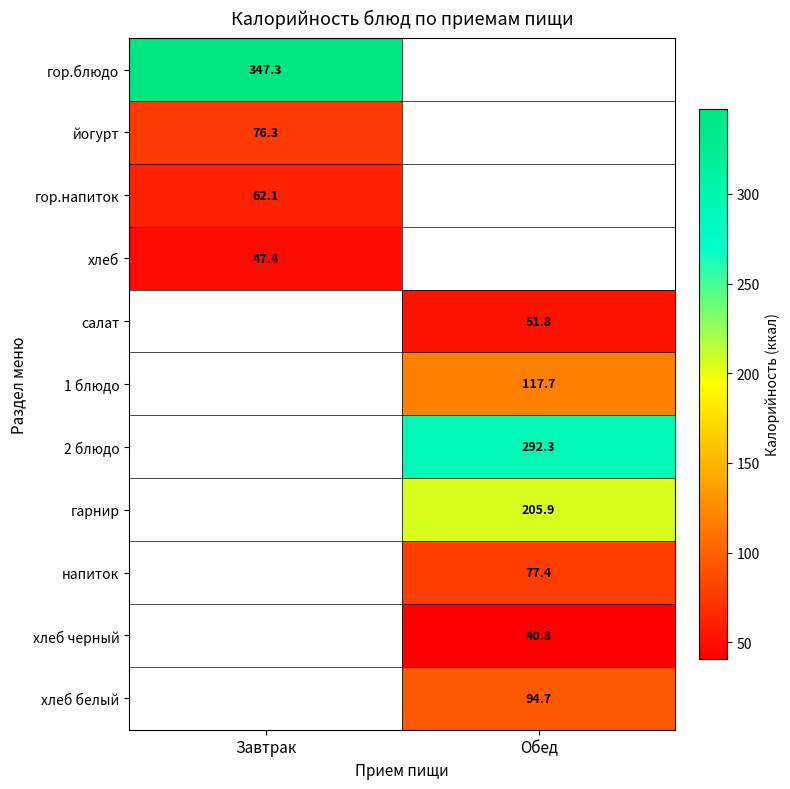

True or false: йогурт has a value of 76.3 at Завтрак.

True